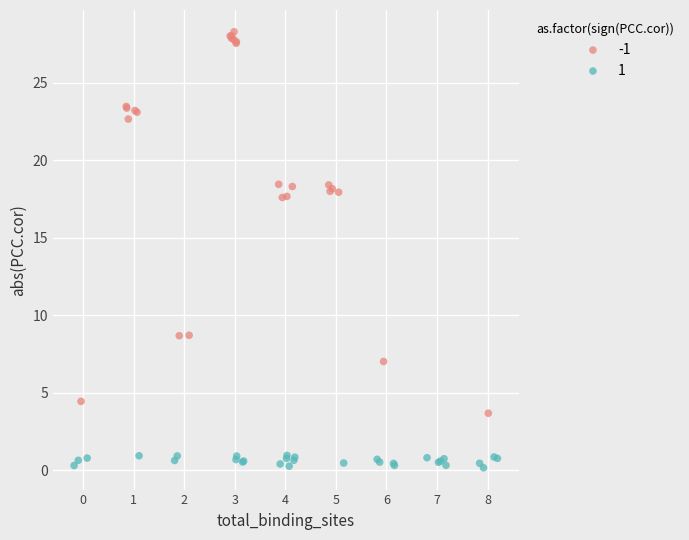

Which series reaches the maximum Y coordinate?

-1